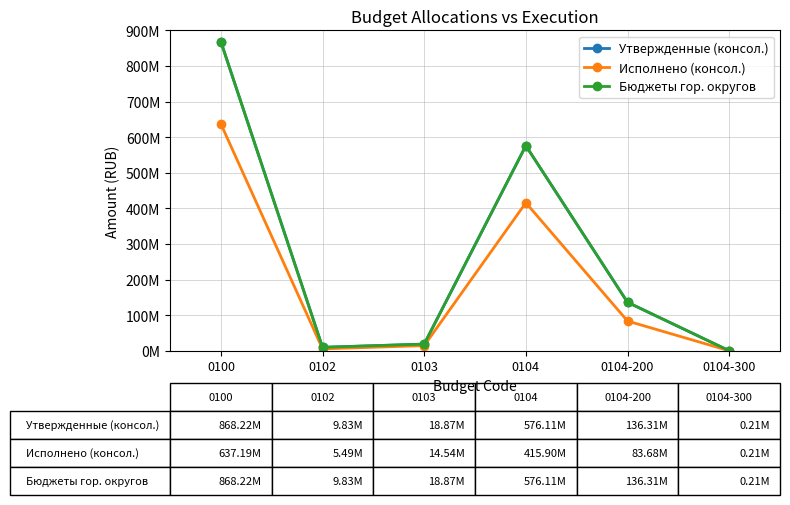

Is it true that Бюджеты гор. округов equals 576106461.4 at 0104?

True